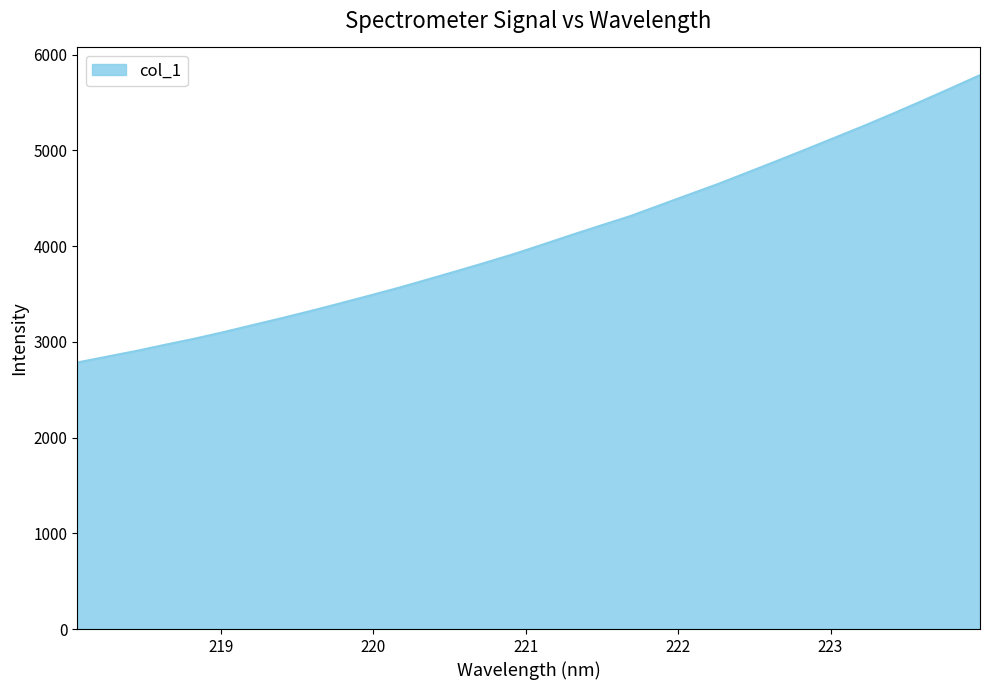

What is the minimum value shown in the chart?

2783.7